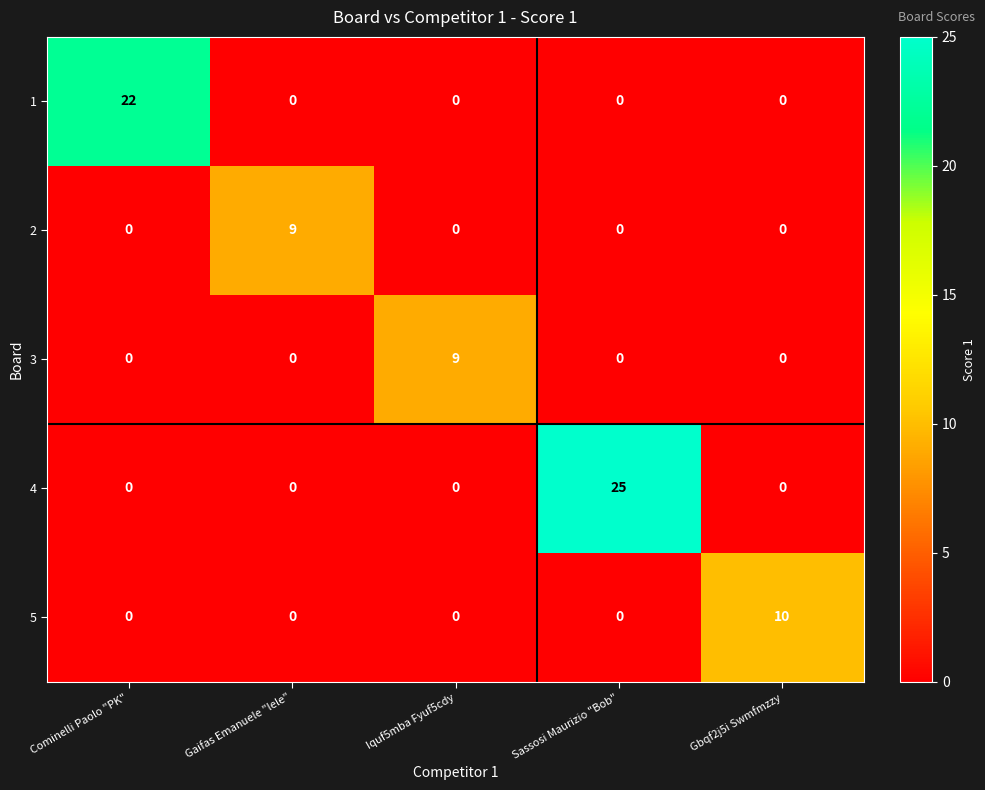

Reading left to right, extract all data points from this chart.

1: 22	0	0	0	0
2: 0	9	0	0	0
3: 0	0	9	0	0
4: 0	0	0	25	0
5: 0	0	0	0	10